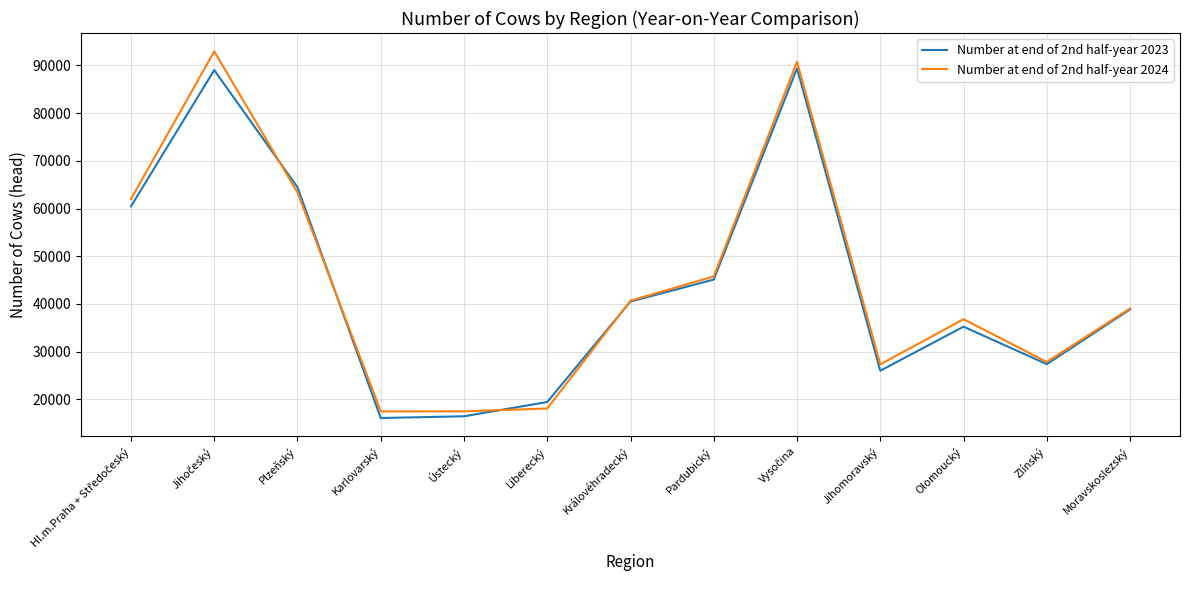

What is the total value across all series at Plzeňský?

127817